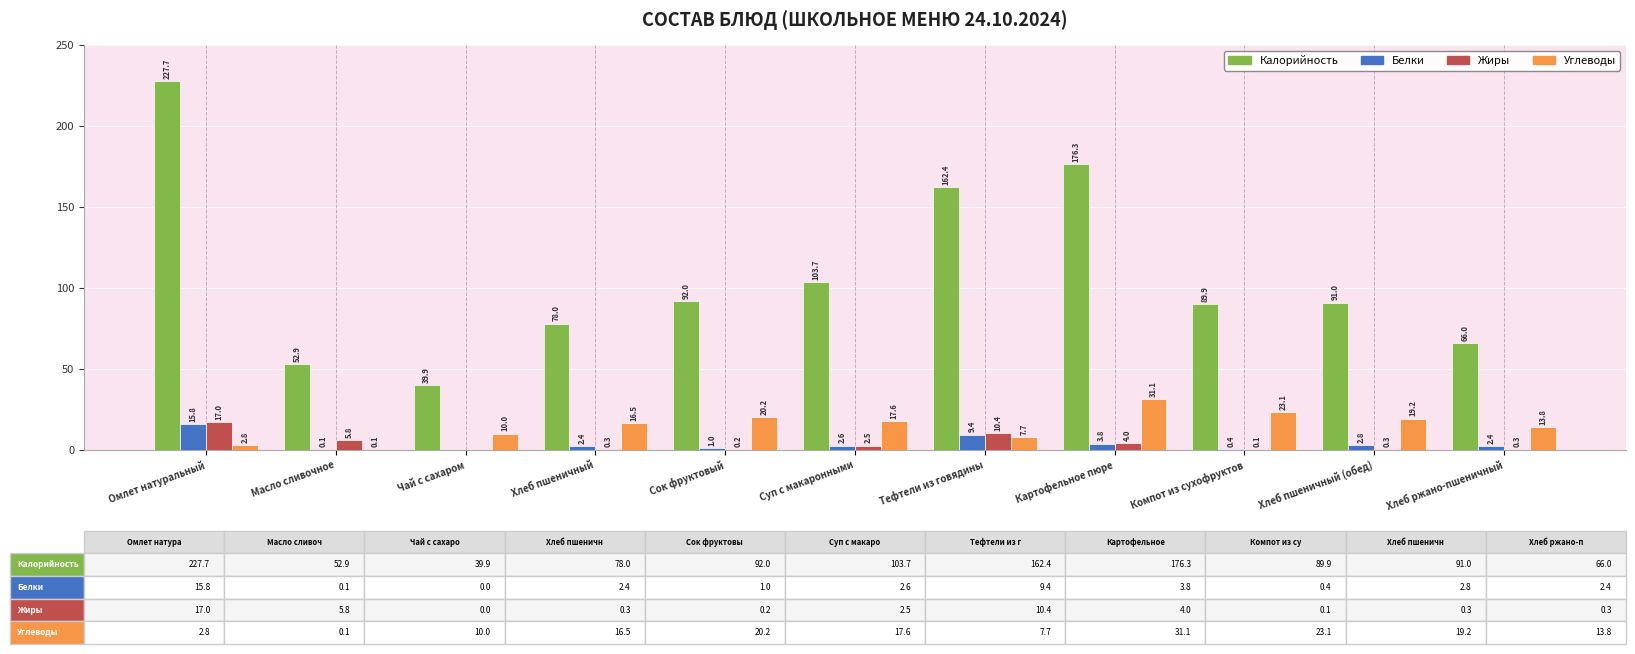

True or false: Углеводы has a value of 10.0 at Чай с сахаром.

True